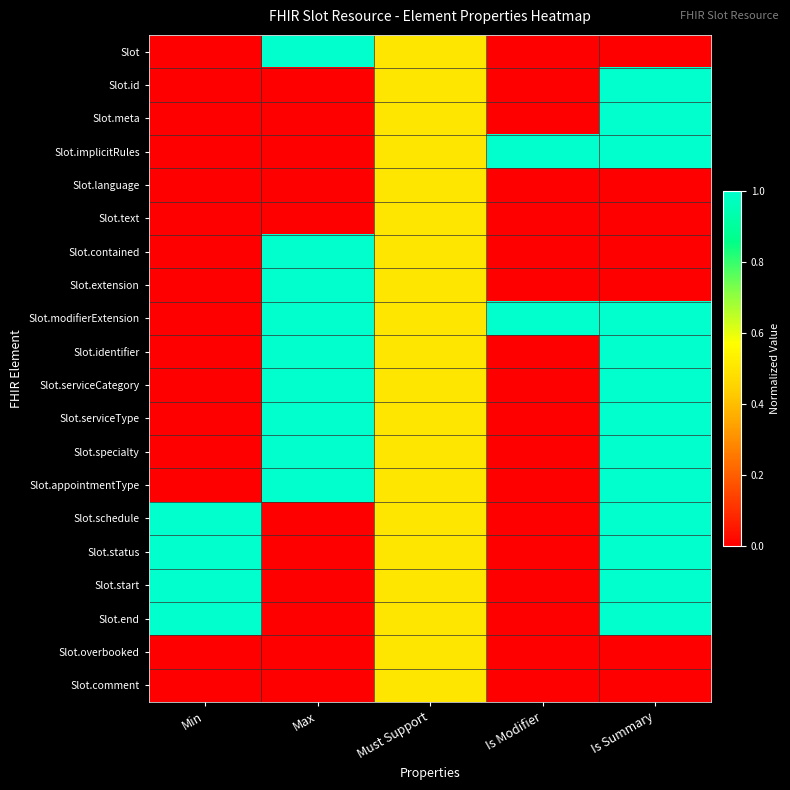

Count the number of data series in this chart.

20